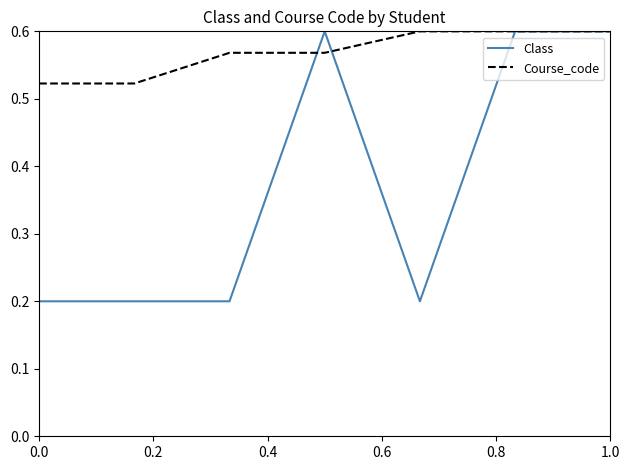

How many Course_code values are between 0 and 1?

7